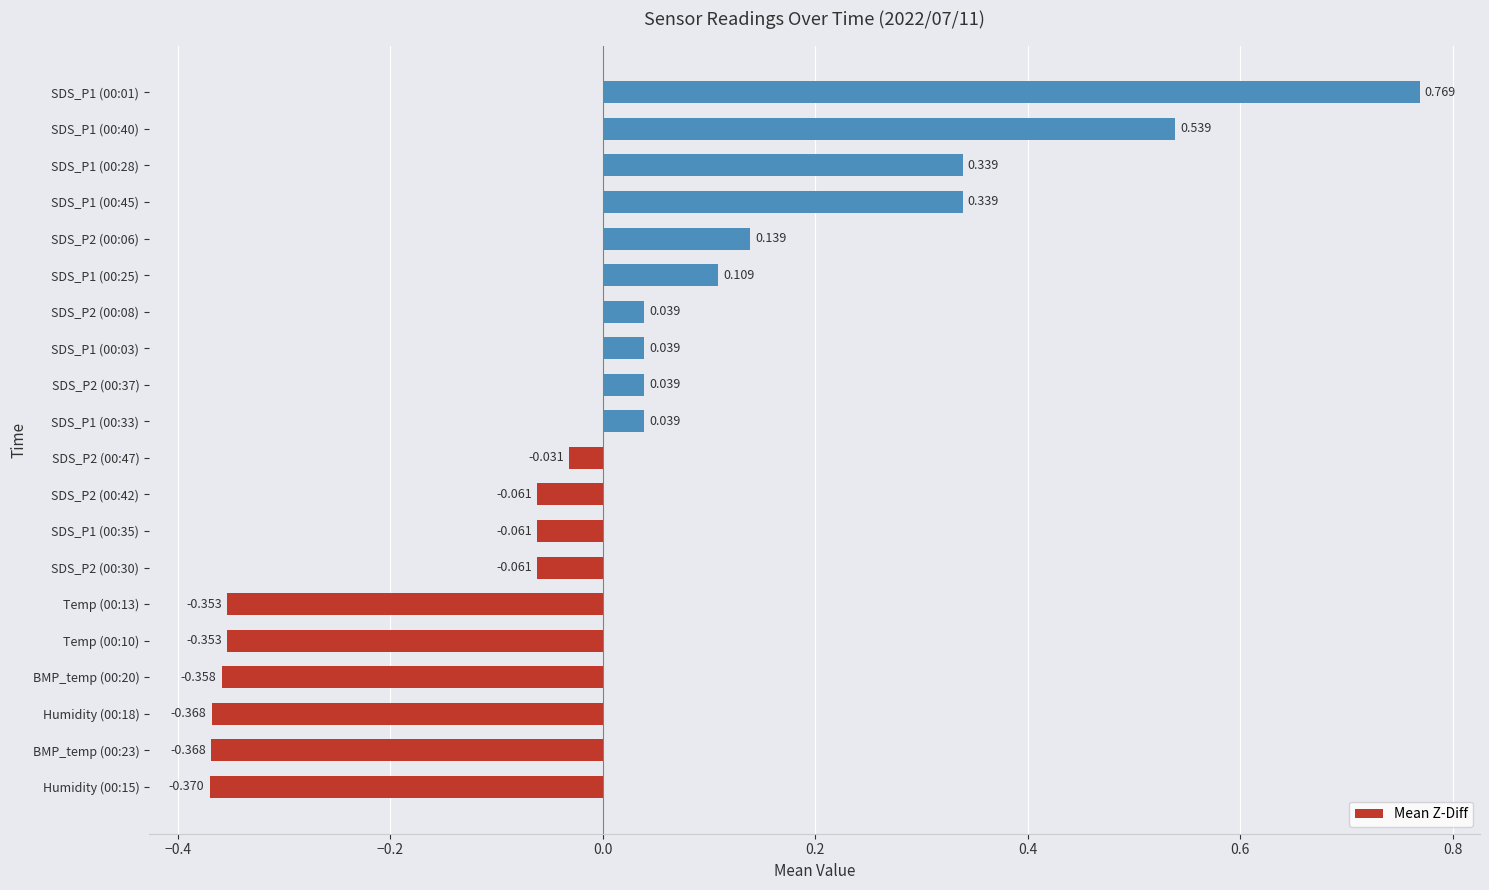

Where is the data nearest to the value 0?

SDS_P2 (00:47)